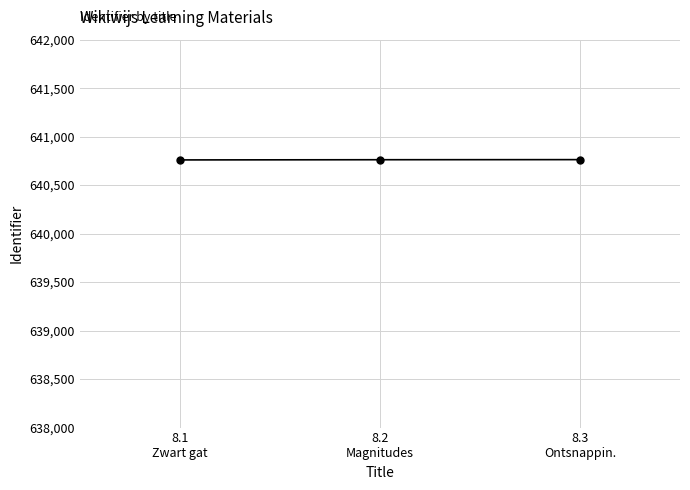

How many lines are shown in the chart?

1